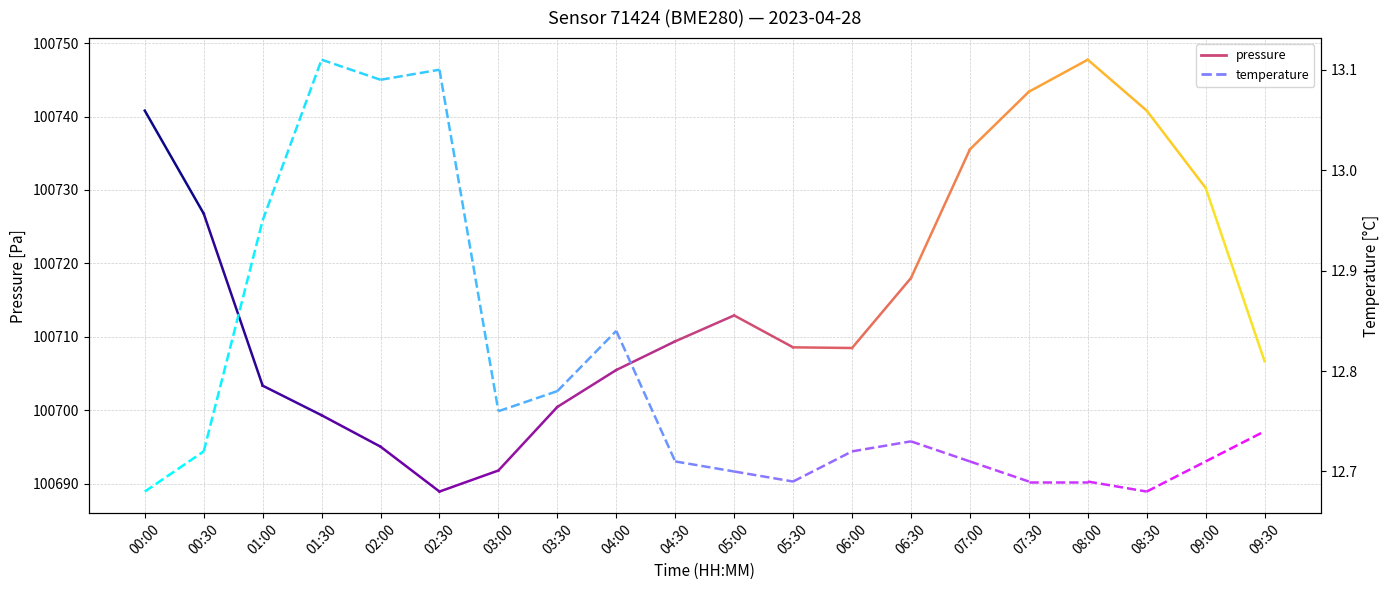

What is the average value of the temperature series?

12.7